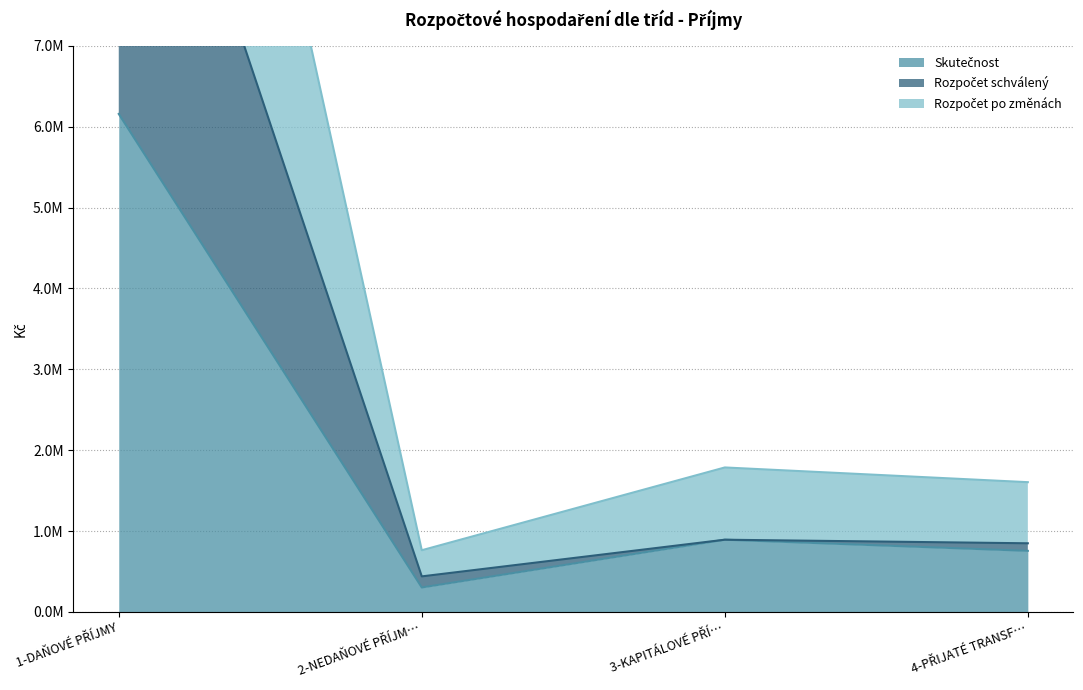

At which category does the chart reach its minimum across all series?

2-NEDAŇOVÉ PŘÍJM…